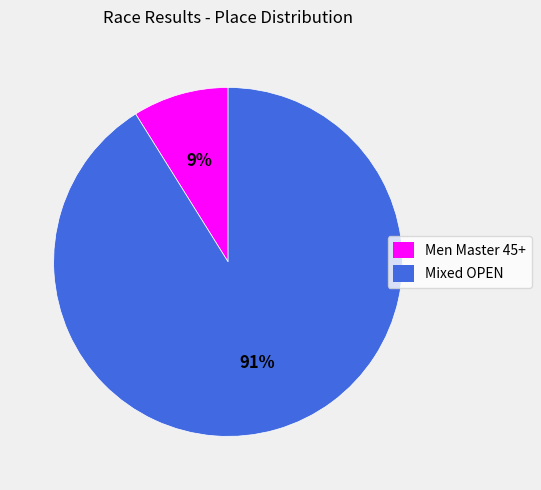

To the nearest percent, what is the average slice percentage?

50%